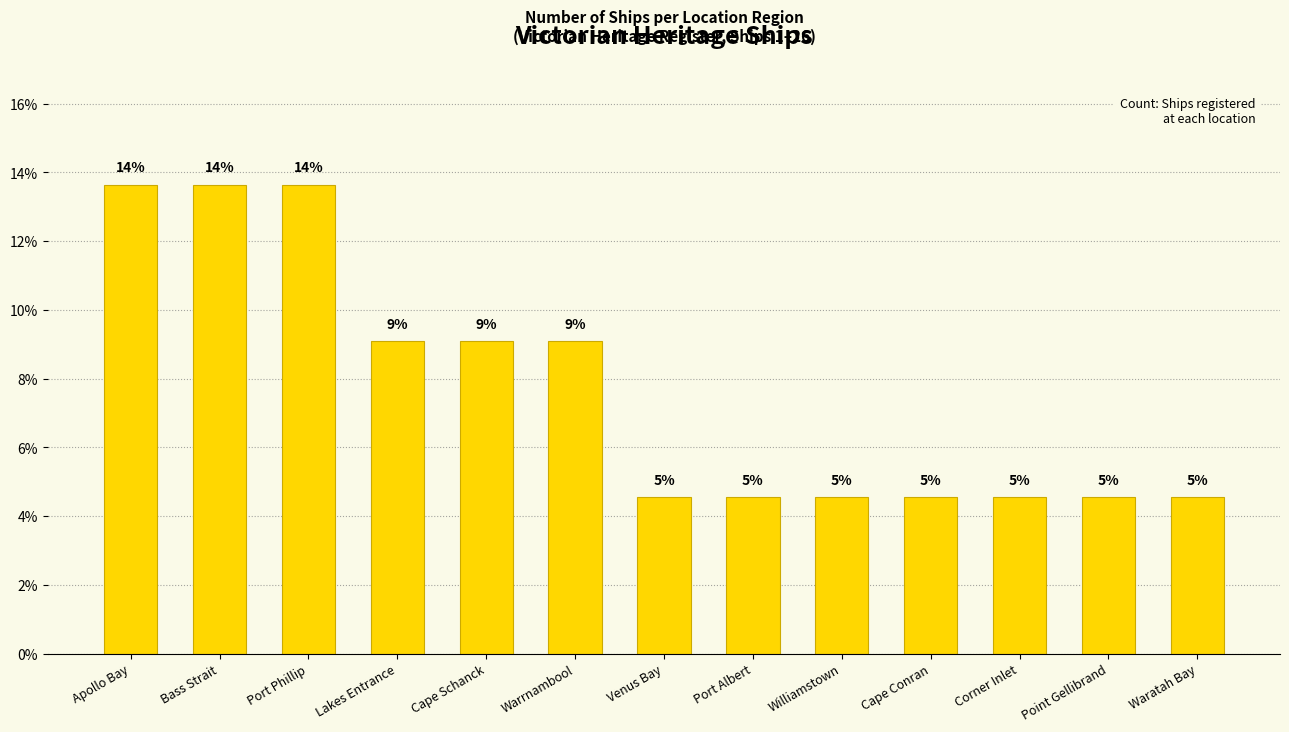

What is the value of the 8th bar from the left?

4.5